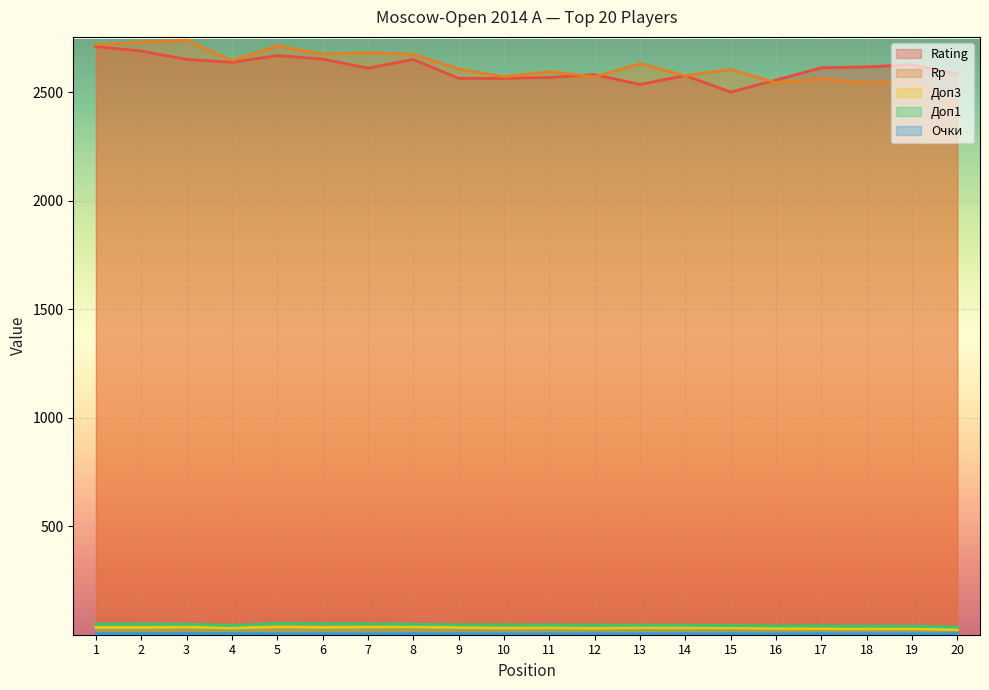

What is the sum of the Rating values at 15 and 19?

5128.0